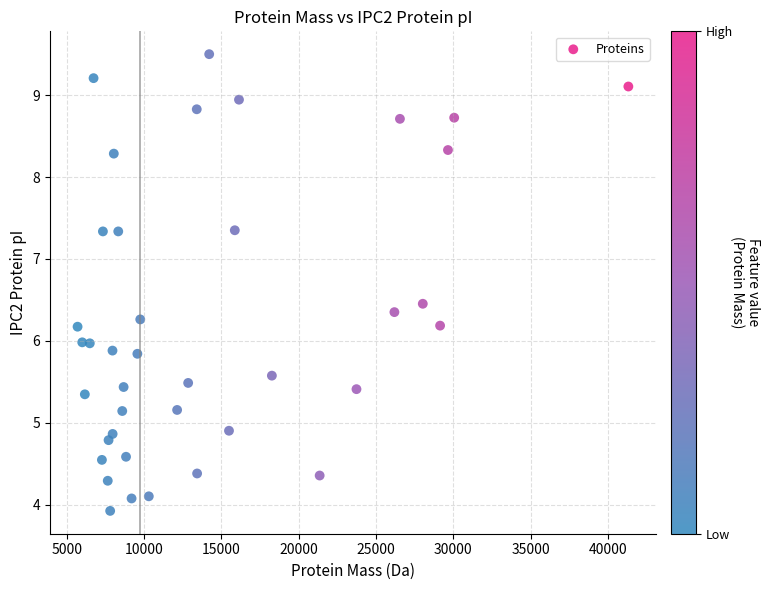

What is the range of Y values (max minus min)?

5.6